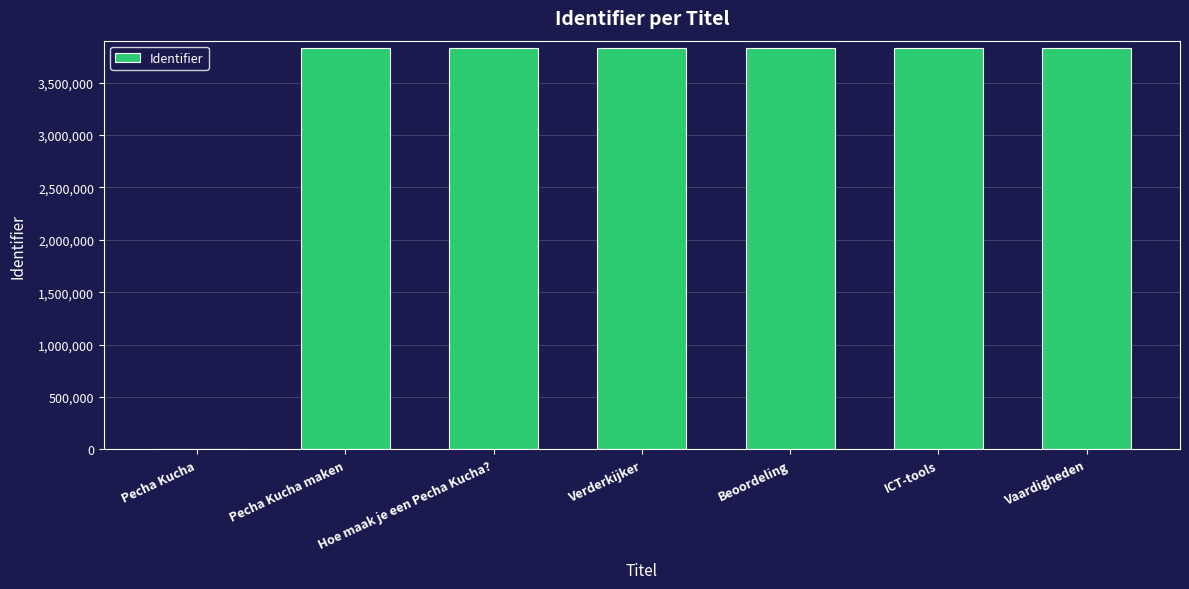

What is the change in value from Pecha Kucha maken to Hoe maak je een Pecha Kucha??

+1